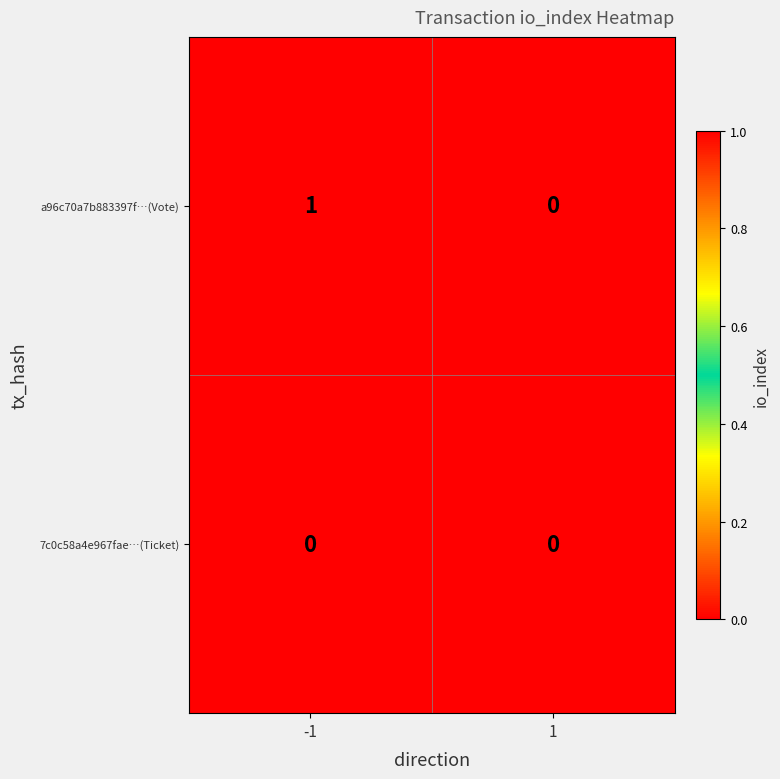

True or false: 7c0c58a4e967fae…(Ticket) has a value of 0 at 1.

True